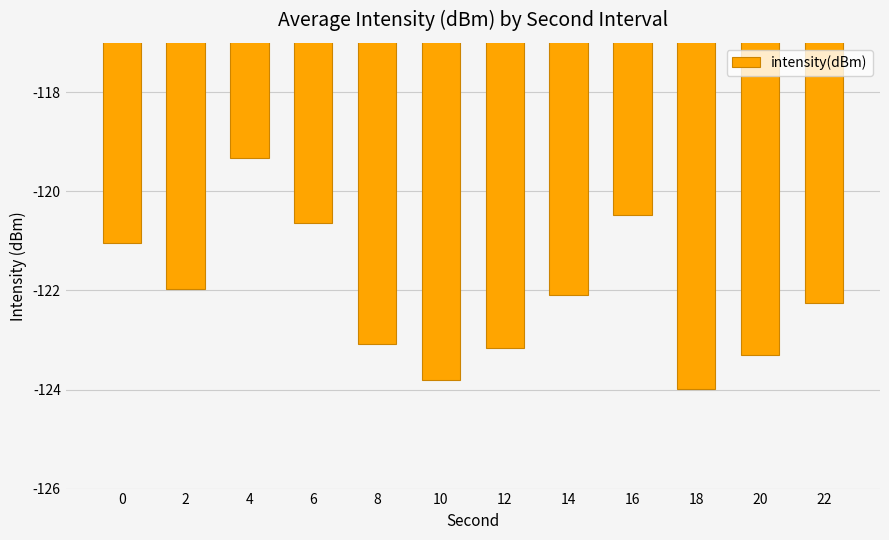

Which has a higher value, 22 or 10?

22